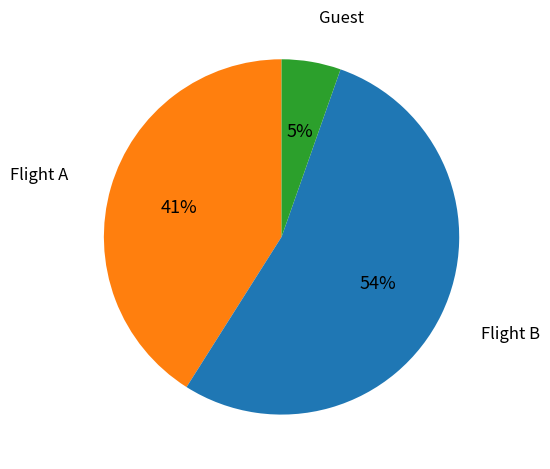

Is there any slice that represents more than half of the pie?

Yes